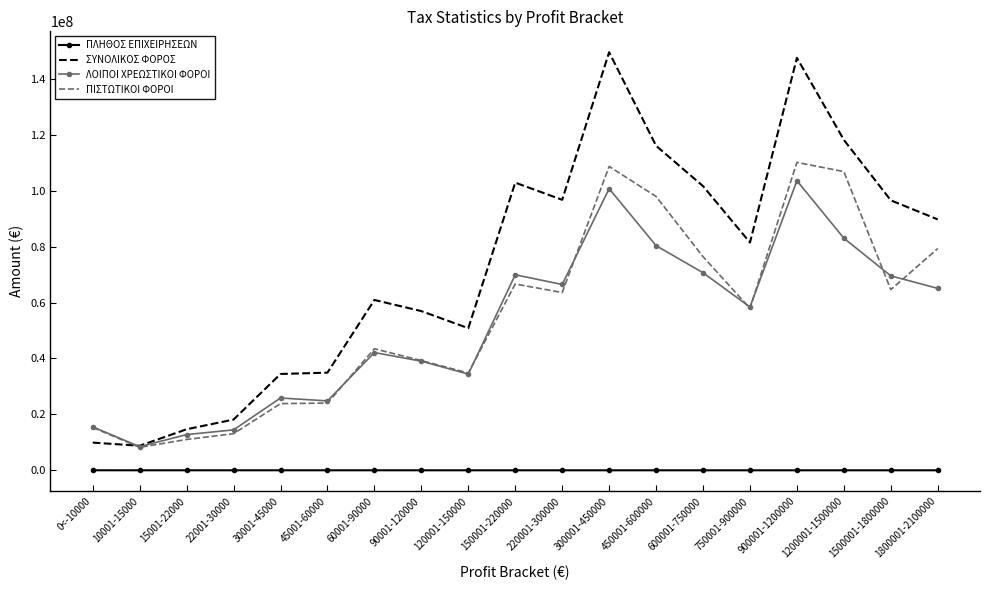

What is the difference between the maximum and minimum values in the ΠΙΣΤΩΤΙΚΟΙ ΦΟΡΟΙ series?

101891433.4